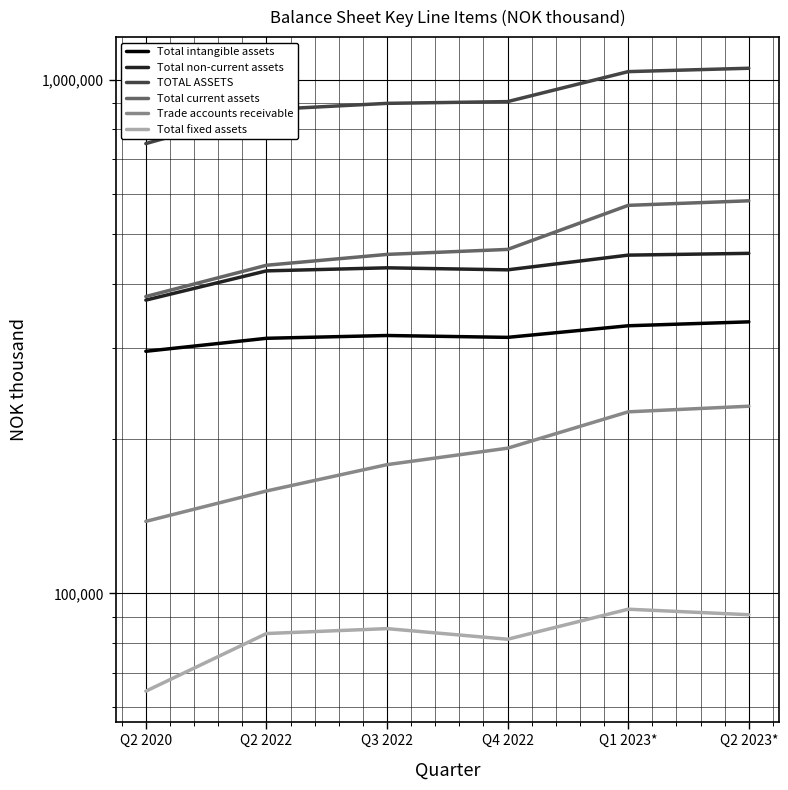

What is the label of the 3rd point from the left?

Q3 2022